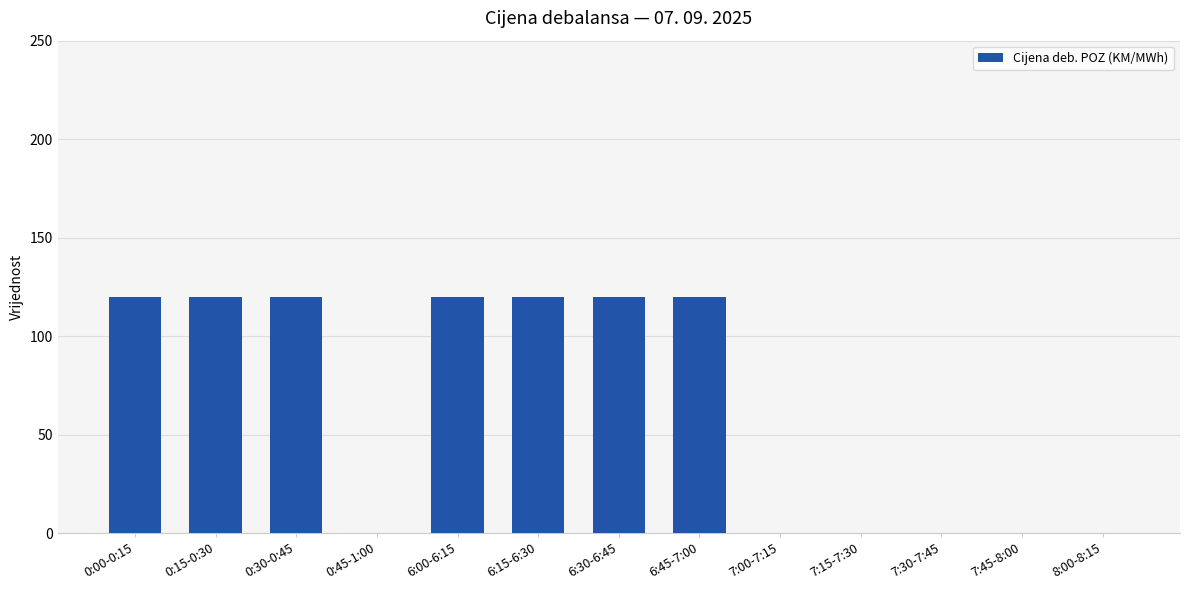

What value does the data have at 0:30-0:45, to the nearest 5?

120